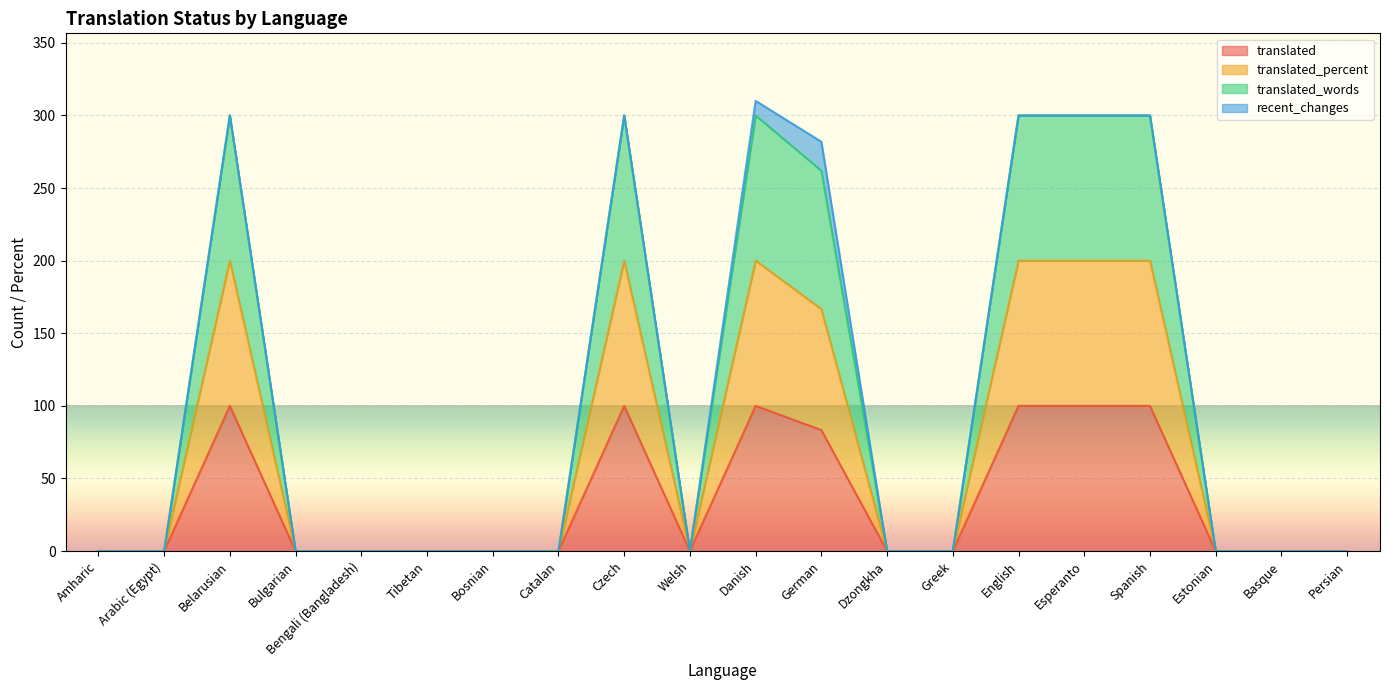

Rank the series at Dzongkha from highest to lowest value.

translated, translated_percent, translated_words